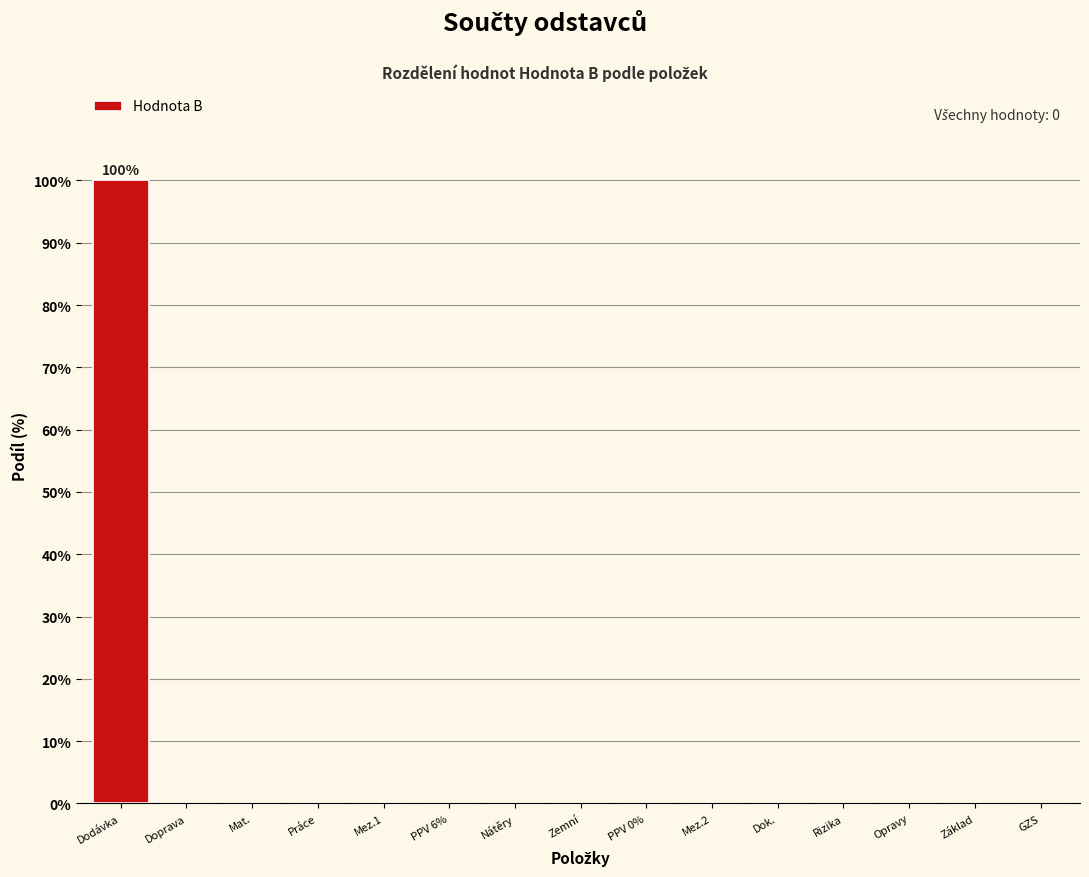

Reading left to right, extract all data points from this chart.

Dodávka=100	Doprava=0	Mat.=0	Práce=0	Mez.1=0	PPV 6%=0	Nátěry=0	Zemní=0	PPV 0%=0	Mez.2=0	Dok.=0	Rizika=0	Opravy=0	Základ=0	GZS=0